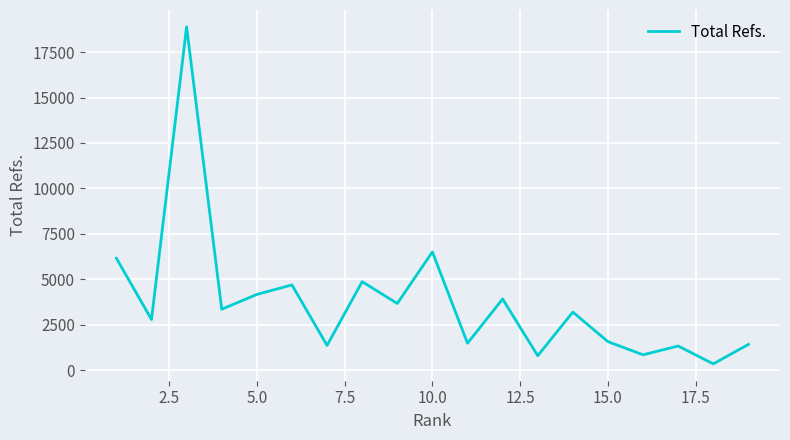

Does the chart display data point markers on the line(s)?

No